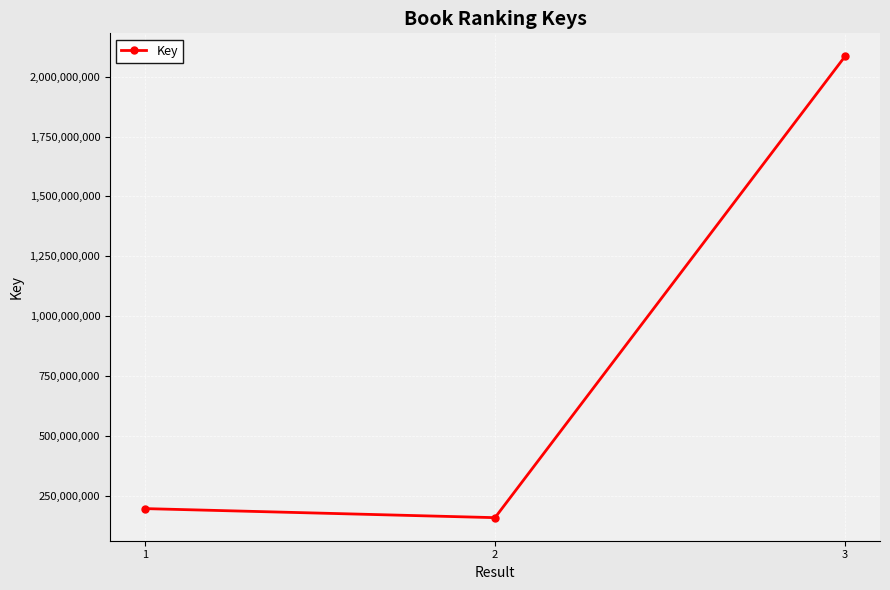

What is the minimum value shown in the chart?

159555107